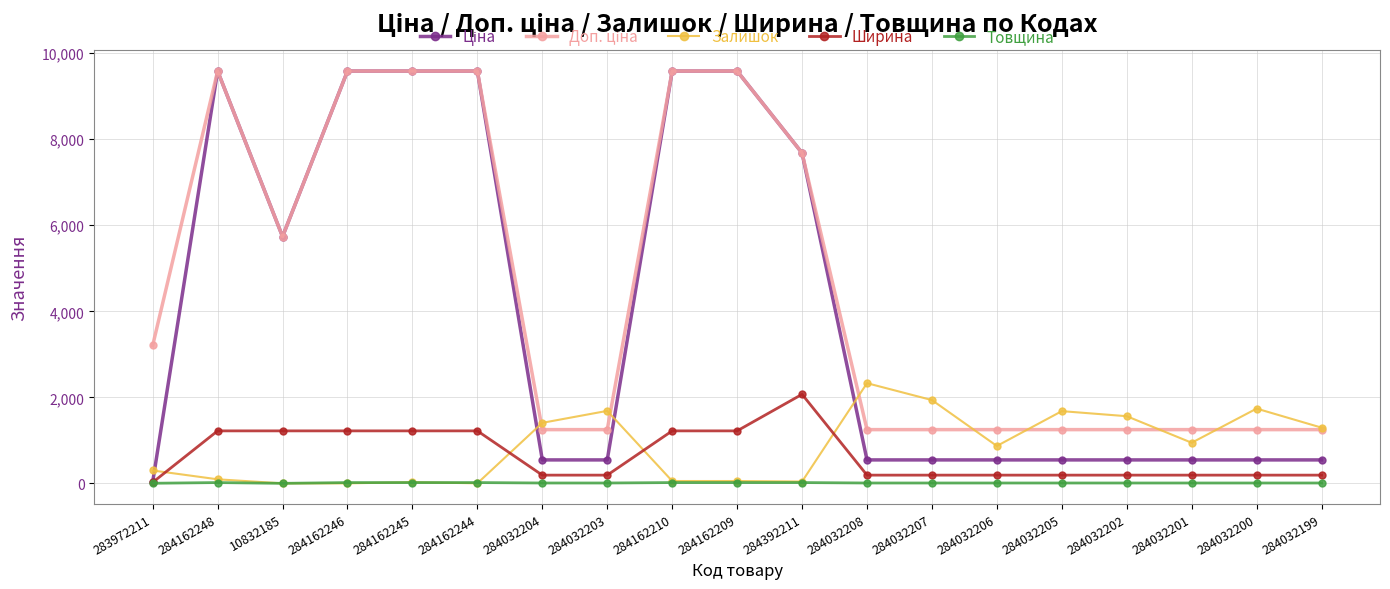

Does the chart have visible grid lines?

Yes